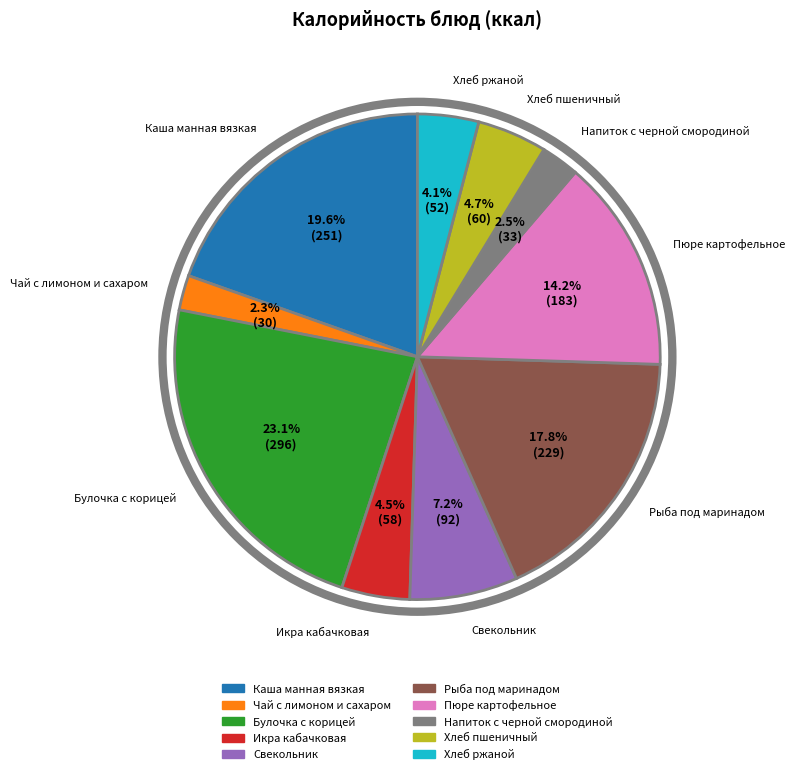

Which has a higher value, Пюре картофельное or Чай с лимоном и сахаром?

Пюре картофельное